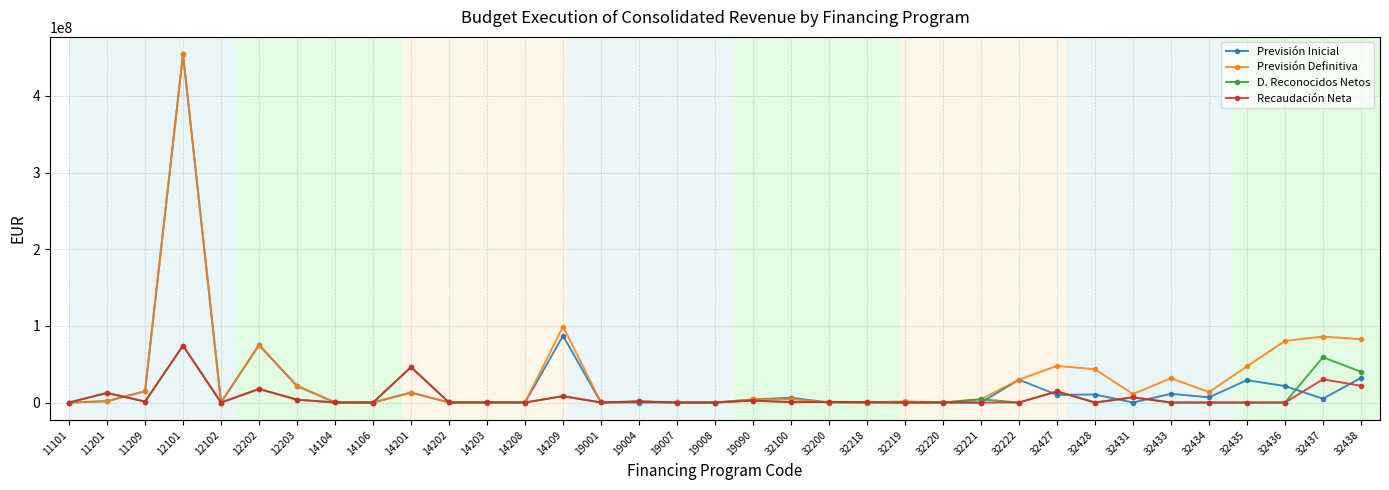

How many categories are shown in the chart?

35